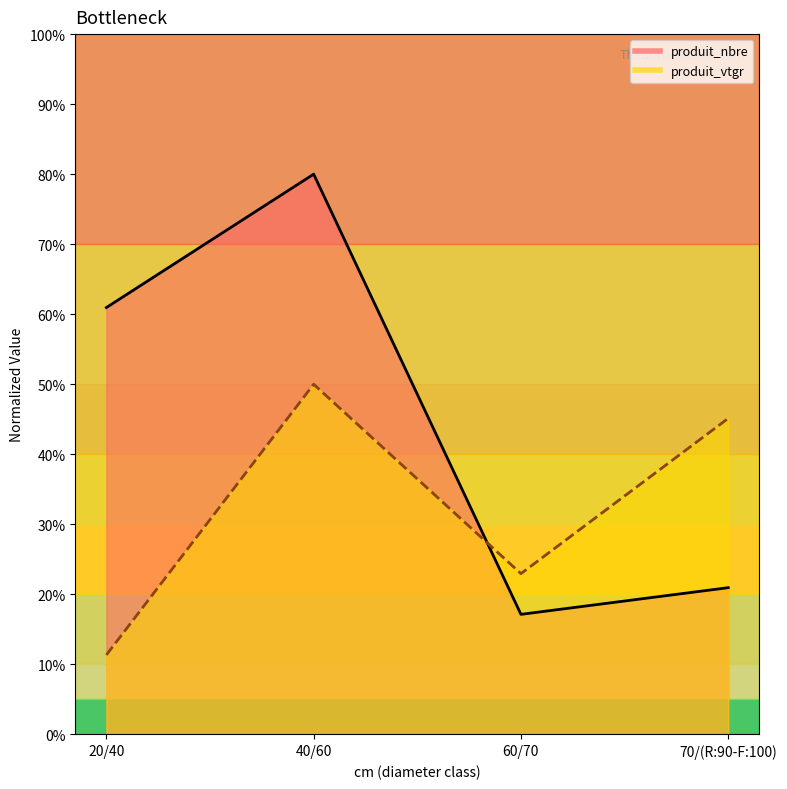

Which series ends up on top after the final intersection of produit_nbre and produit_vtgr?

produit_vtgr